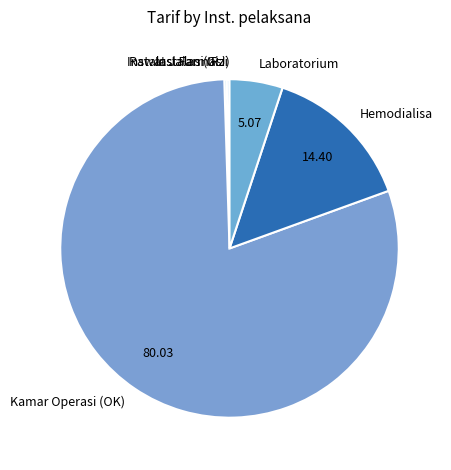

Which slice is the largest?

Kamar Operasi (OK)